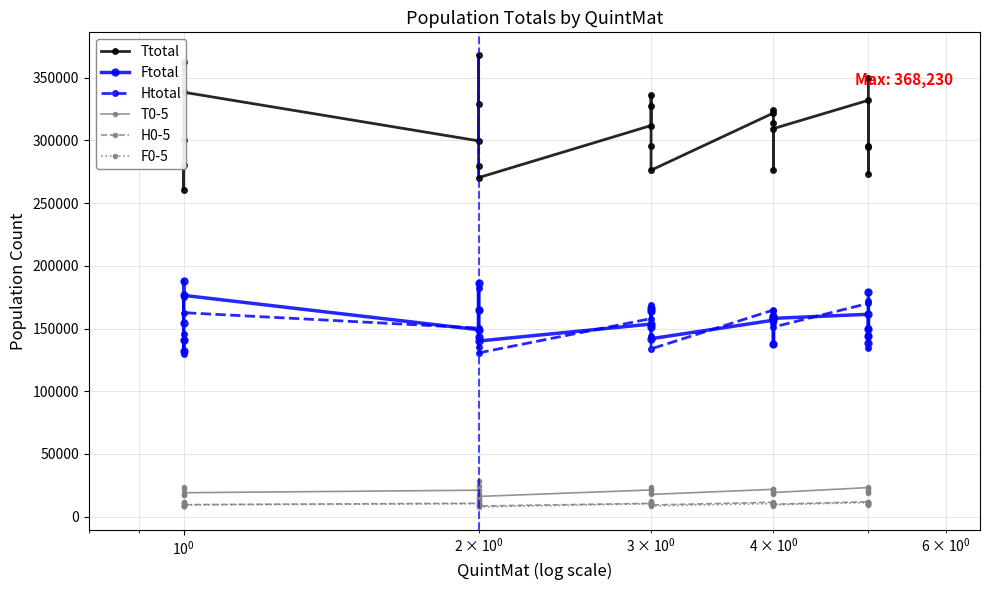

Count the number of categories in the chart.

25